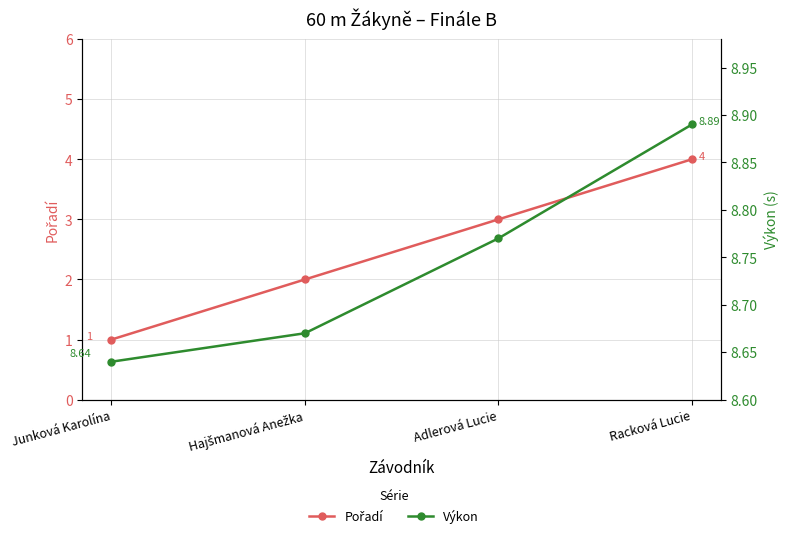

What is the total value across all series at Racková Lucie?

12.9